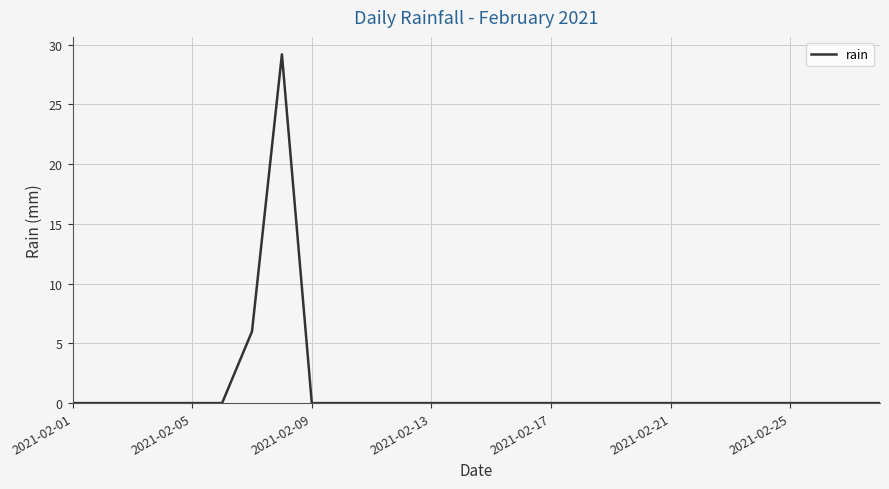

How many categories are shown in the chart?

28